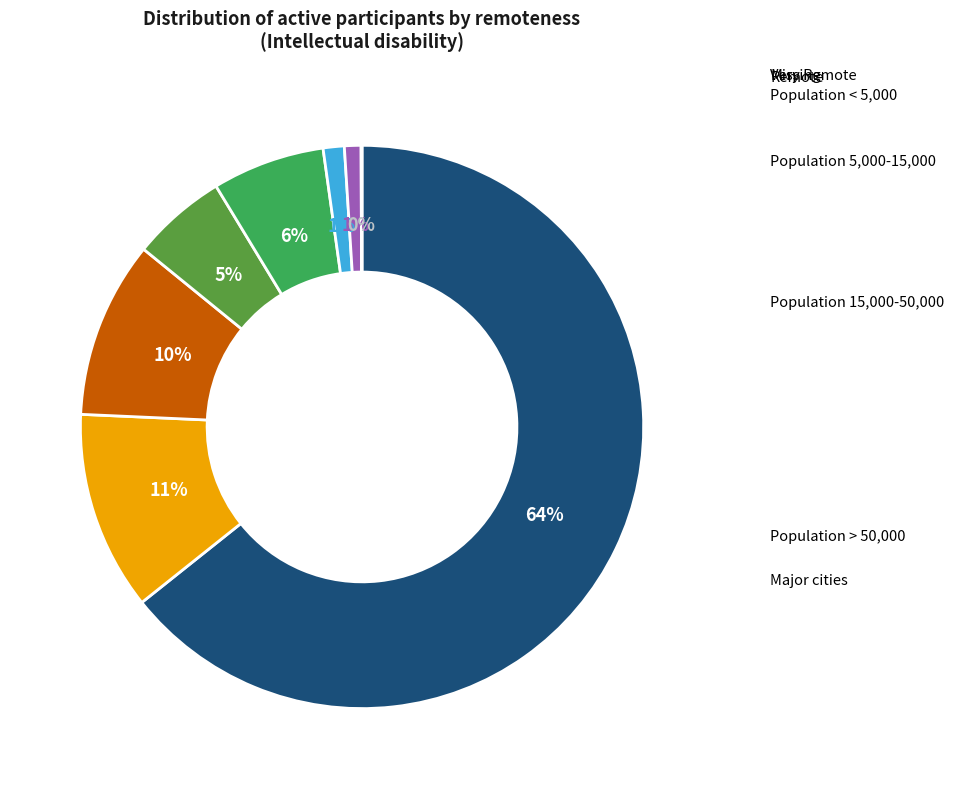

To the nearest percent, what is the combined percentage of Major cities and Population 15,000-50,000?

74%